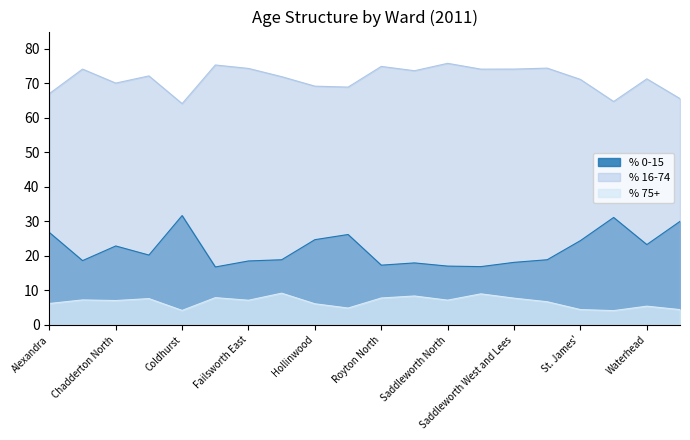

True or false: % 16-74 and % 0-15 cross at least once.

False